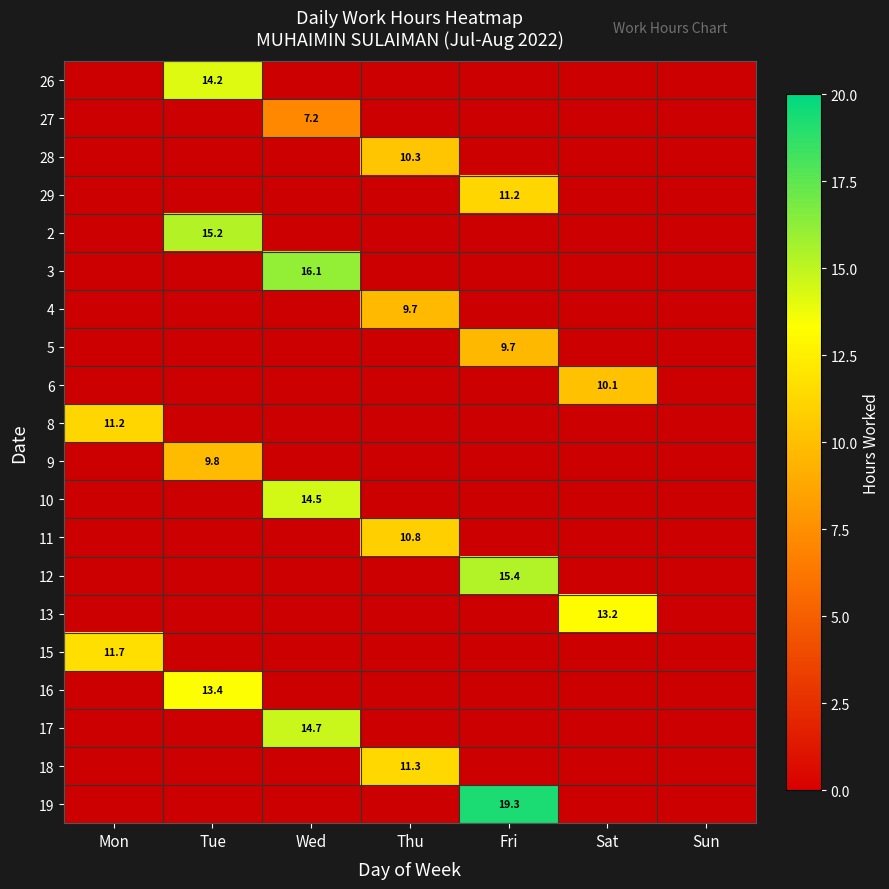

Rank the series at Sun from highest to lowest value.

26, 27, 28, 29, 2, 3, 4, 5, 6, 8, 9, 10, 11, 12, 13, 15, 16, 17, 18, 19